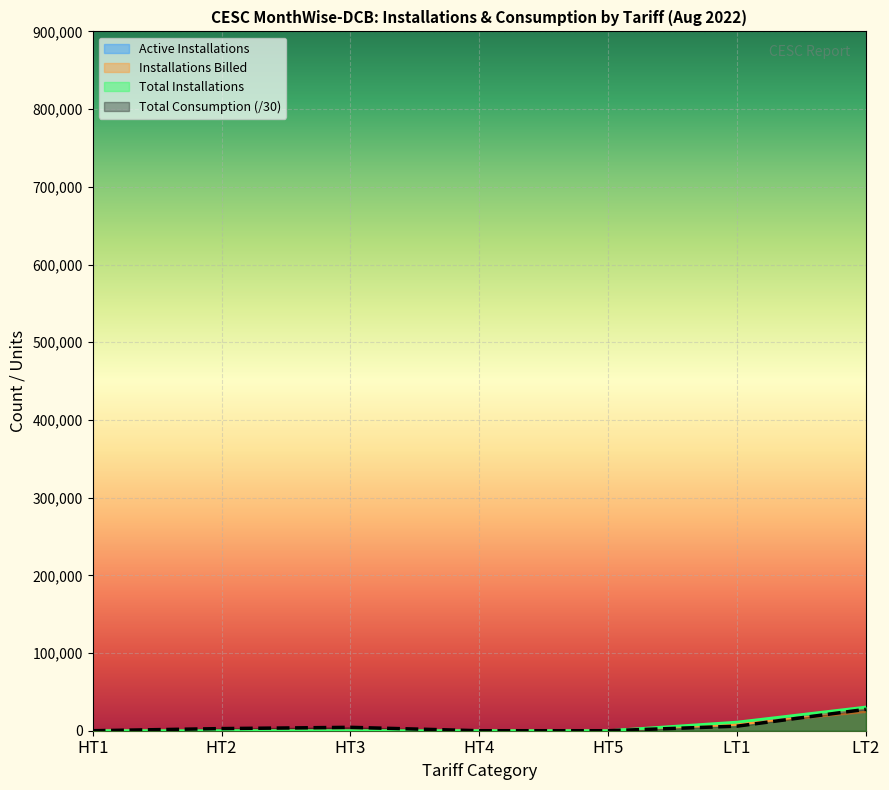

What is the spread (max minus min) of values at HT2?

2732.4